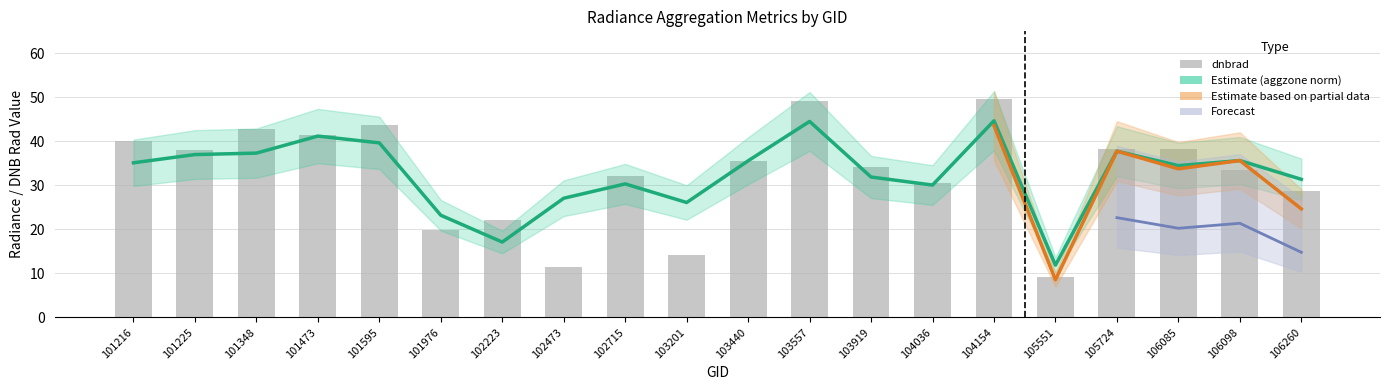

Which has a higher value, 103557 or 105724?

103557